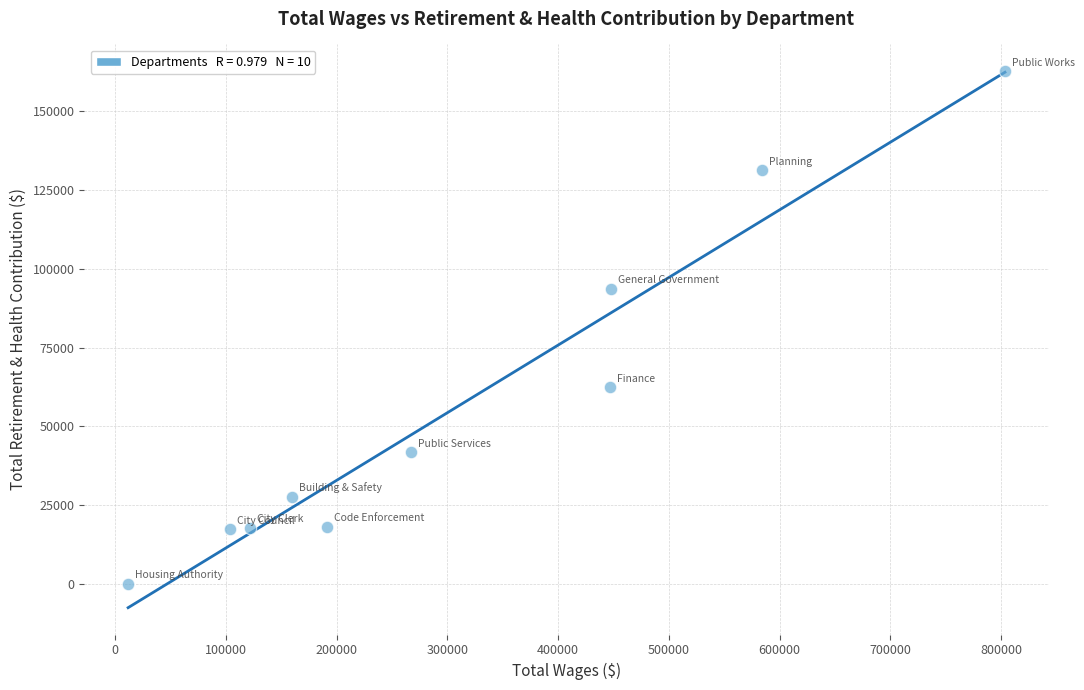

What Y value in the scatter plot is closest to 81317?

93696